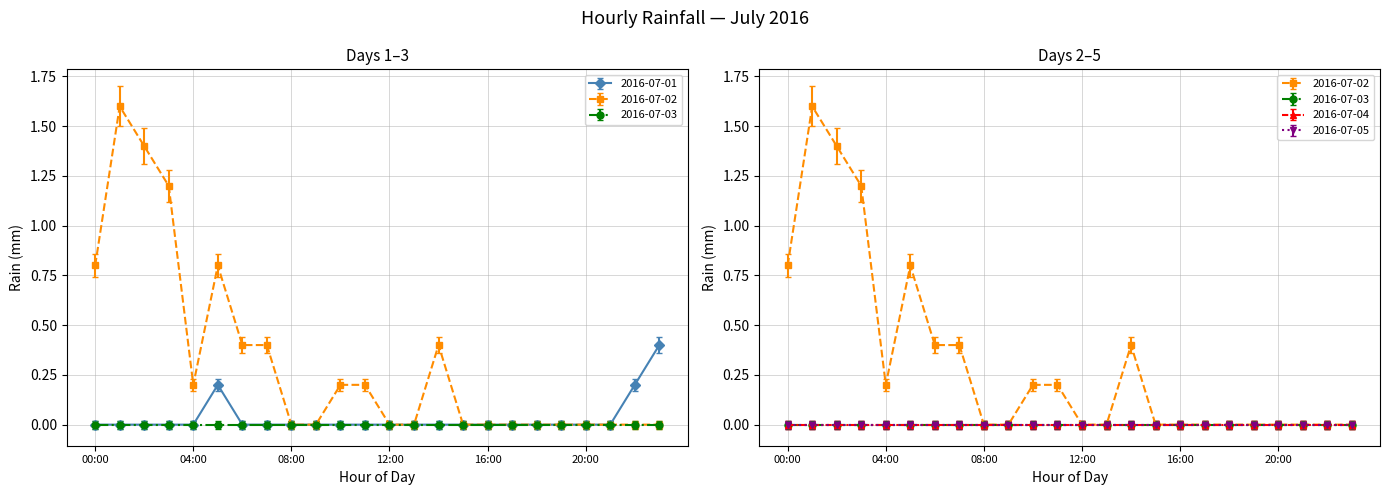

Which category has the highest value in the 2016-07-05 series?

00:00